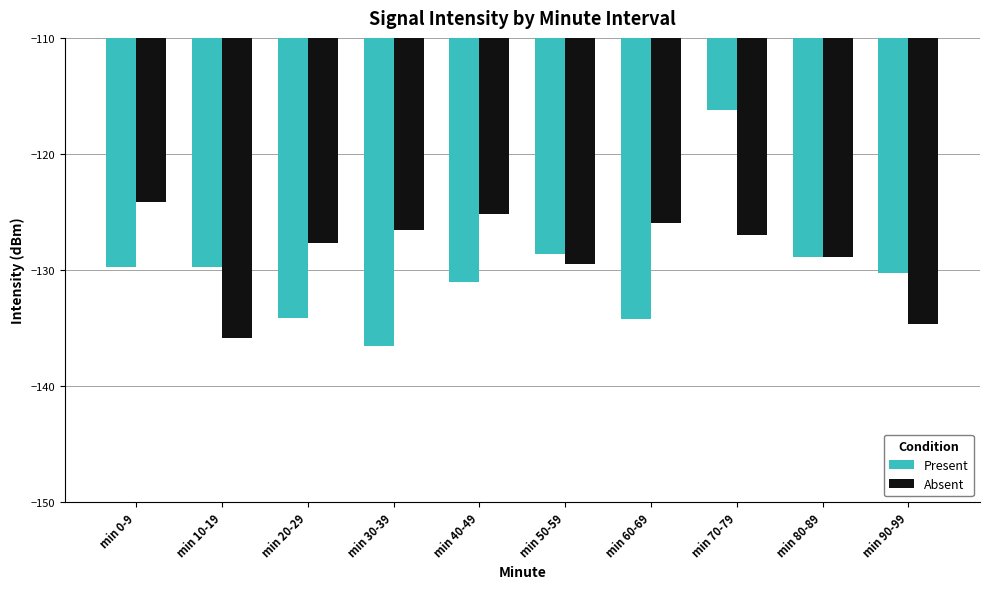

At which category is the sum across all series the highest?

min 70-79